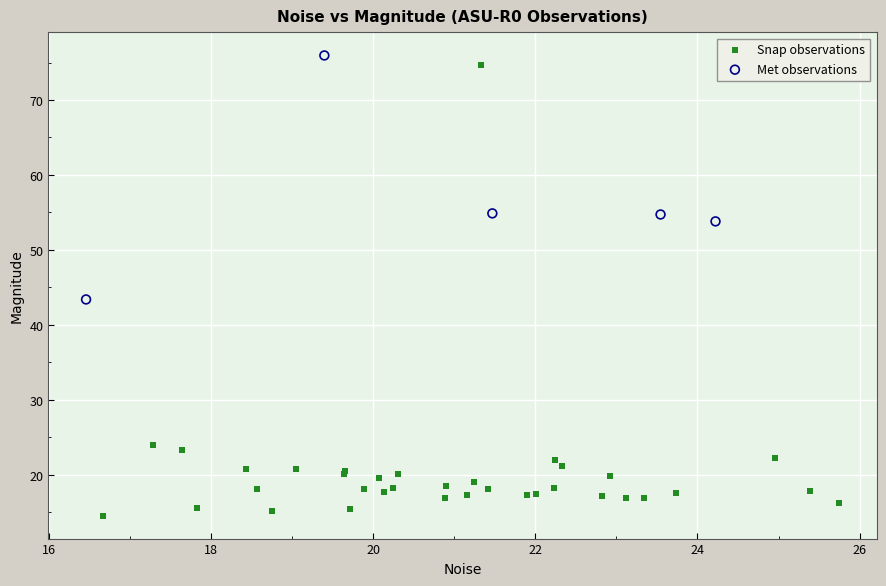

Which series reaches the minimum Y coordinate?

Snap observations